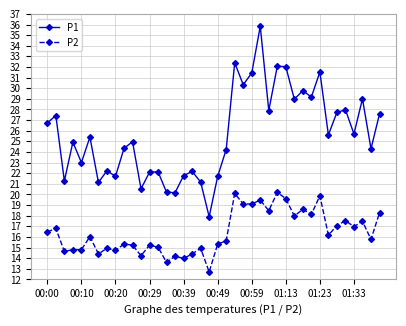

At how many categories does at least one series exceed 12?

40